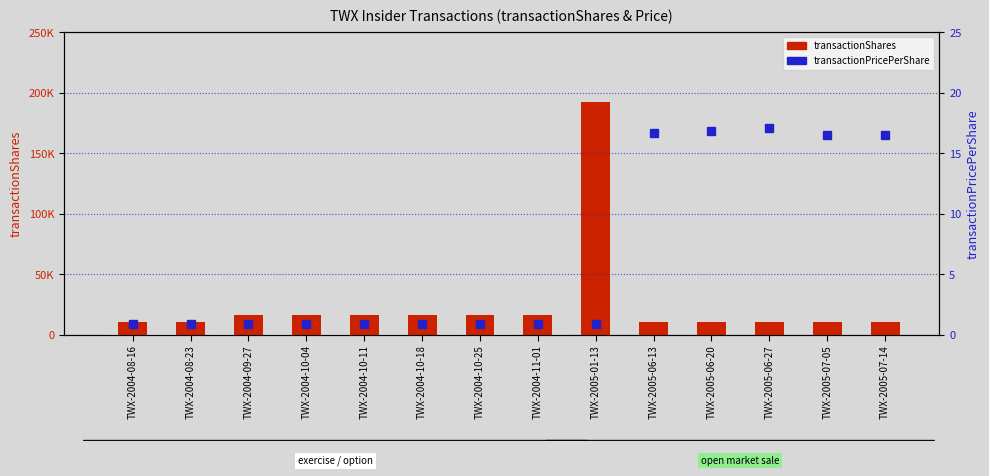

Reading right to left, extract all data points from this chart.

transactionShares: TWX-2005-07-14=10000.0	TWX-2005-07-05=10000.0	TWX-2005-06-27=10000.0	TWX-2005-06-20=10000.0	TWX-2005-06-13=10000.0	TWX-2005-01-13=192699.0	TWX-2004-11-01=16059.0	TWX-2004-10-25=16059.0	TWX-2004-10-18=16059.0	TWX-2004-10-11=16059.0	TWX-2004-10-04=16059.0	TWX-2004-09-27=16059.0	TWX-2004-08-23=10000.0	TWX-2004-08-16=10000.0
transactionPricePerShare: TWX-2005-07-14=16.5	TWX-2005-07-05=16.5	TWX-2005-06-27=17.1	TWX-2005-06-20=16.9	TWX-2005-06-13=16.7	TWX-2005-01-13=0.8	TWX-2004-11-01=0.8	TWX-2004-10-25=0.8	TWX-2004-10-18=0.8	TWX-2004-10-11=0.8	TWX-2004-10-04=0.8	TWX-2004-09-27=0.8	TWX-2004-08-23=0.8	TWX-2004-08-16=0.8